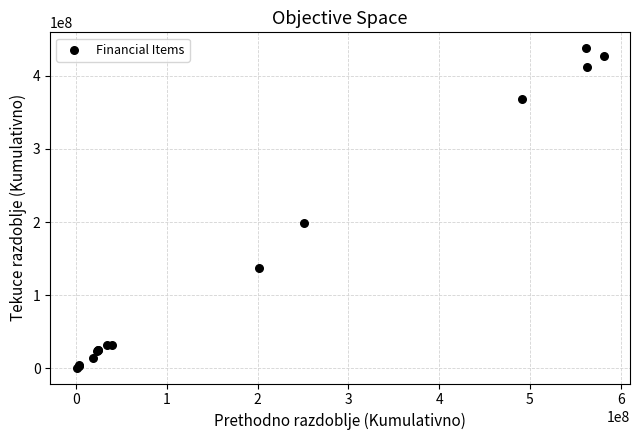

What Y value in the scatter plot is closest to 219312313?

199127781.5